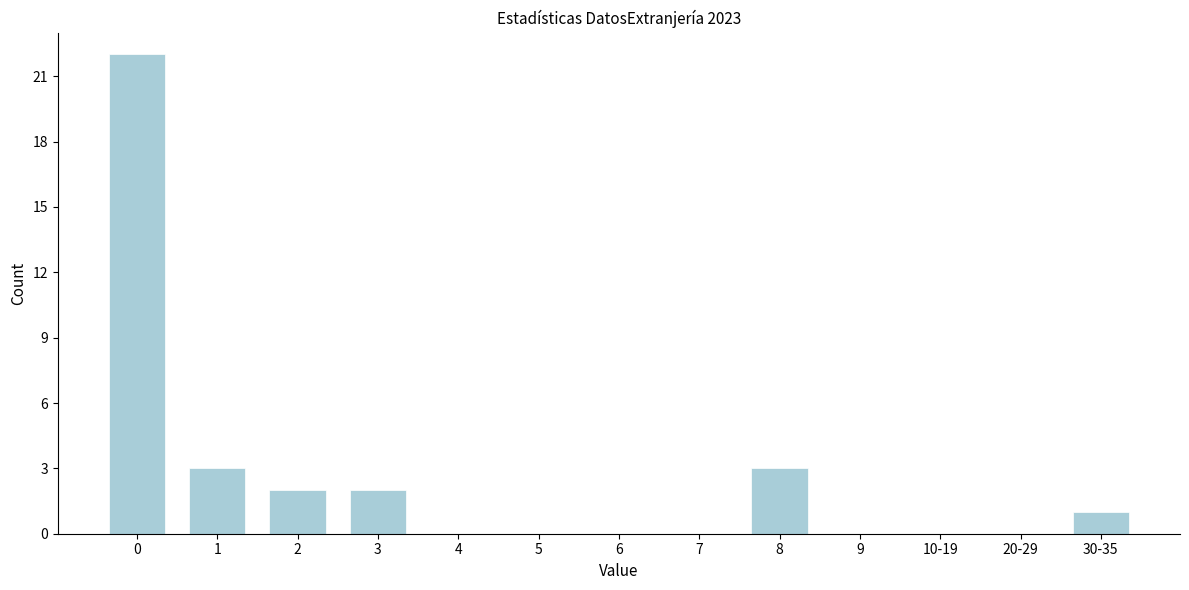

Reading left to right, list all the values displayed in this chart.

0=22	1=3	2=2	3=2	4=0	5=0	6=0	7=0	8=3	9=0	10-19=0	20-29=0	30-35=1